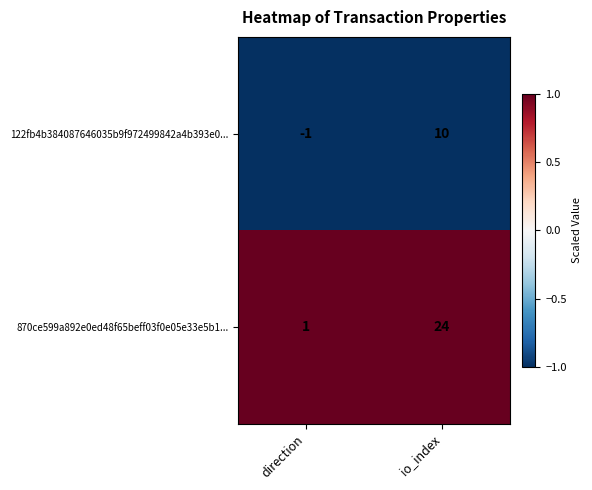

Where is 870ce599a892e0ed48f65beff03f0e05e33e5b1... nearest to the value 12?

direction